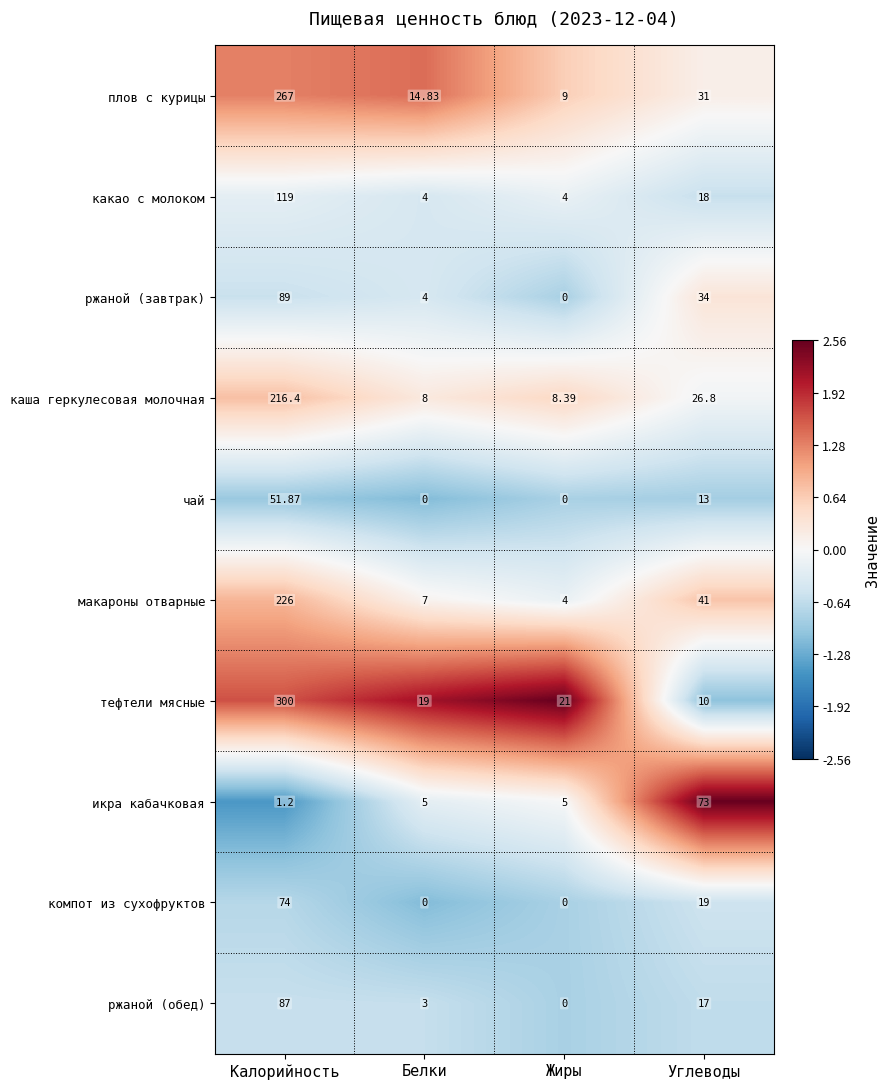

Count the number of data series in this chart.

10